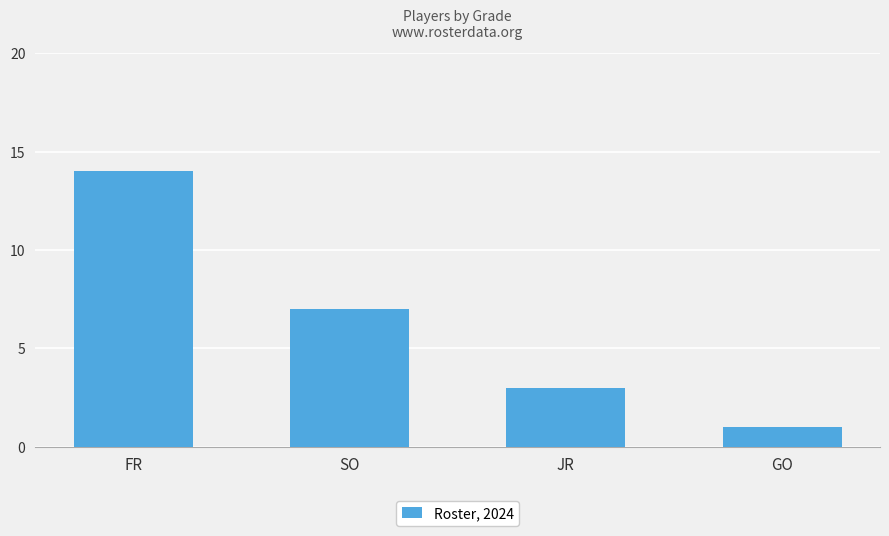

What is the label of the 3rd bar from the right?

SO